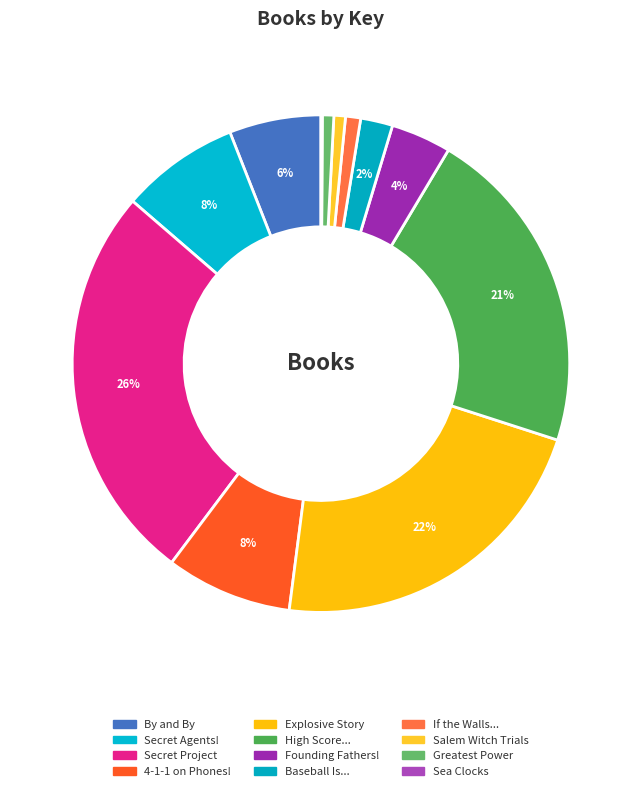

To the nearest percent, what is the average slice percentage?

8%